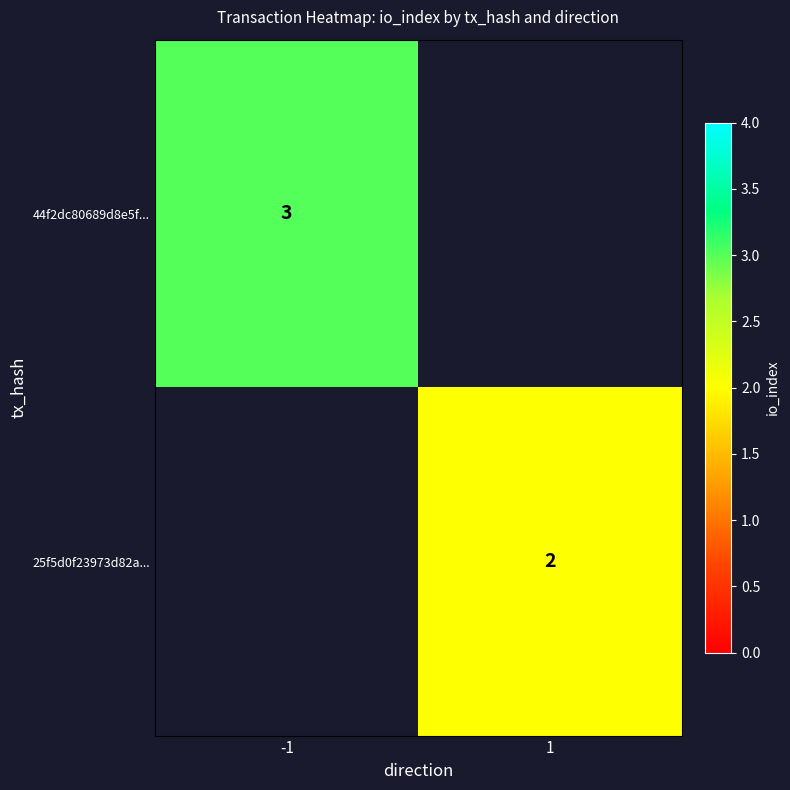

The 25f5d0f23973d82a... series shows 2 at 1. True or false?

True